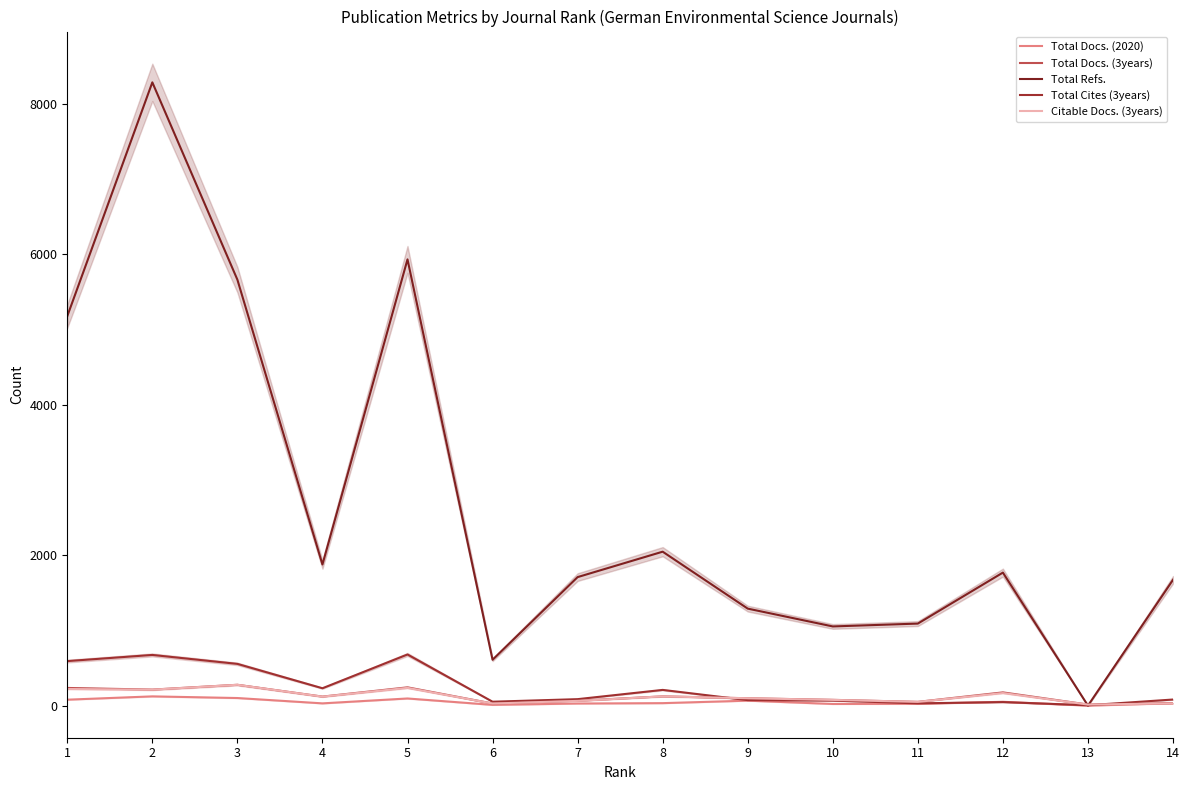

What is the sum of all Citable Docs. (3years) values?

1714